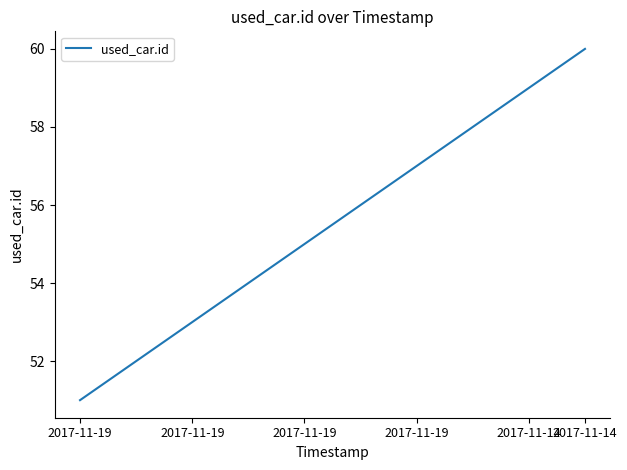

Reading left to right, what are all the values shown in this chart?

51	52	53	54	55	56	57	58	59	60